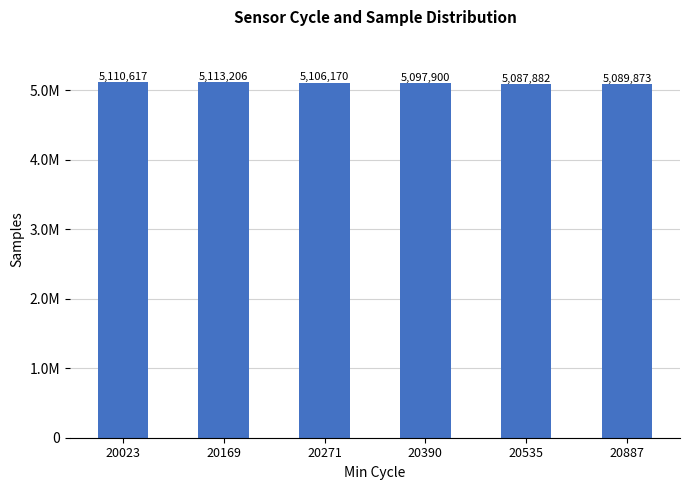

Does the chart contain stacked bars?

No